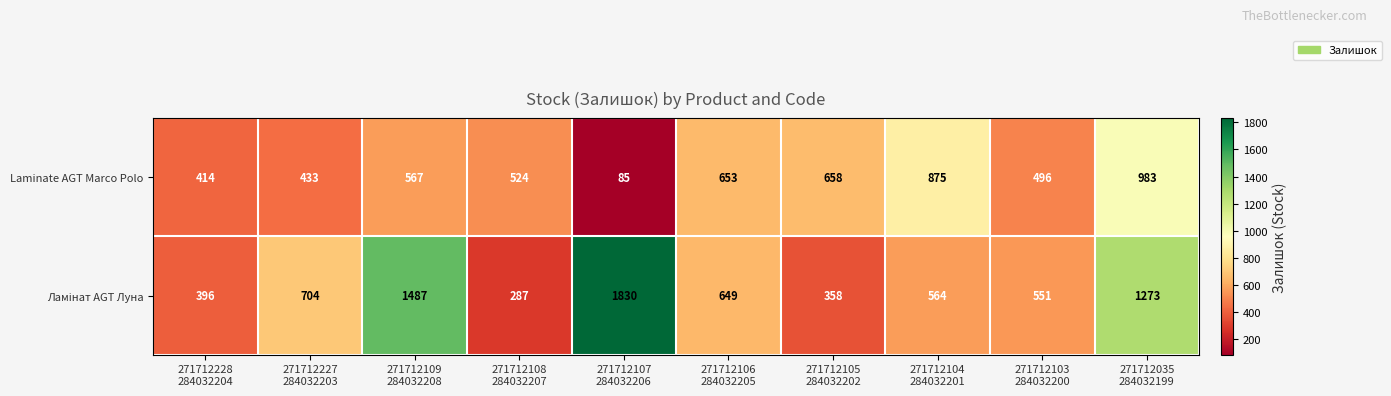

What is the difference between the second highest and second lowest values in the Laminate AGT Marco Polo series?

461